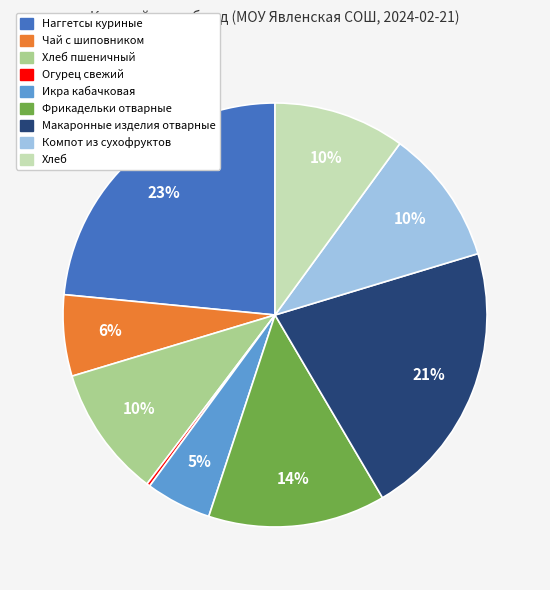

Is there a majority slice in this chart?

No